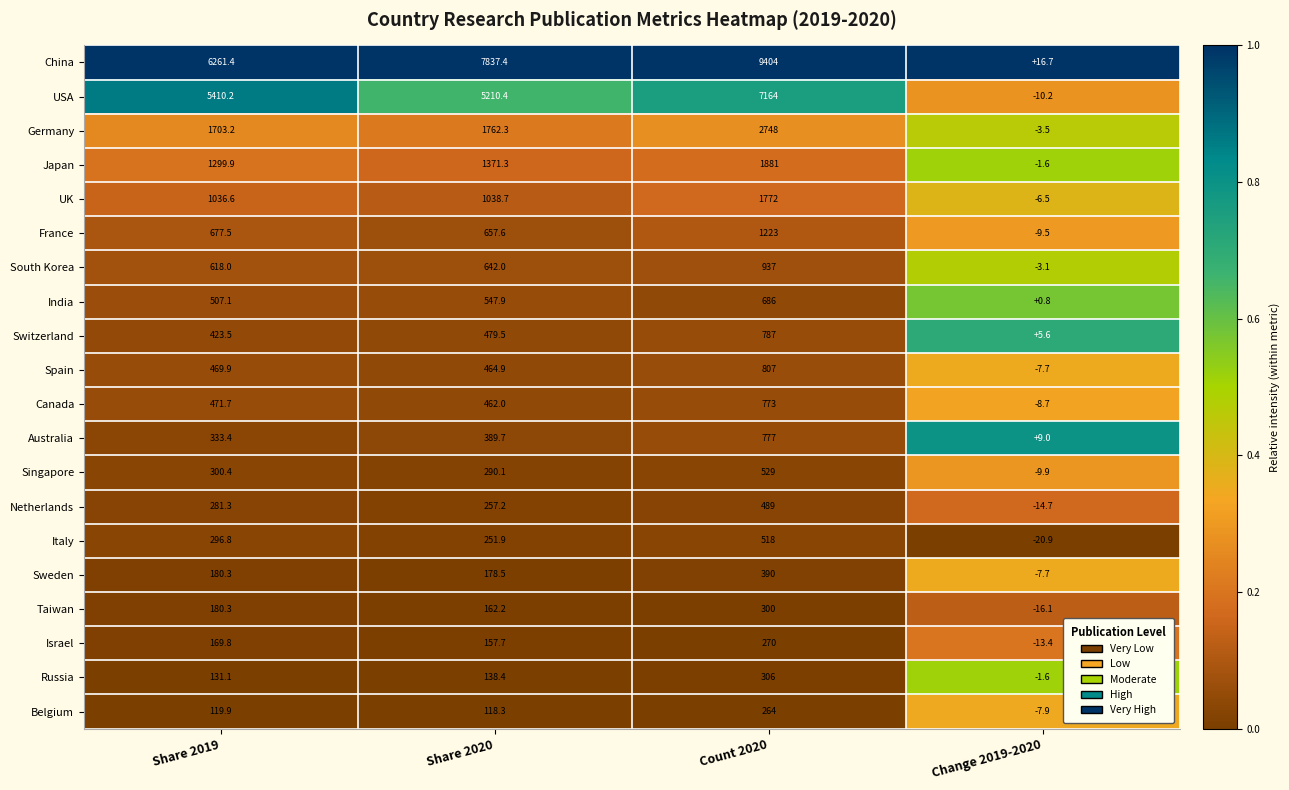

Which series changed the most between Count 2020 and Change 2019-2020?

China